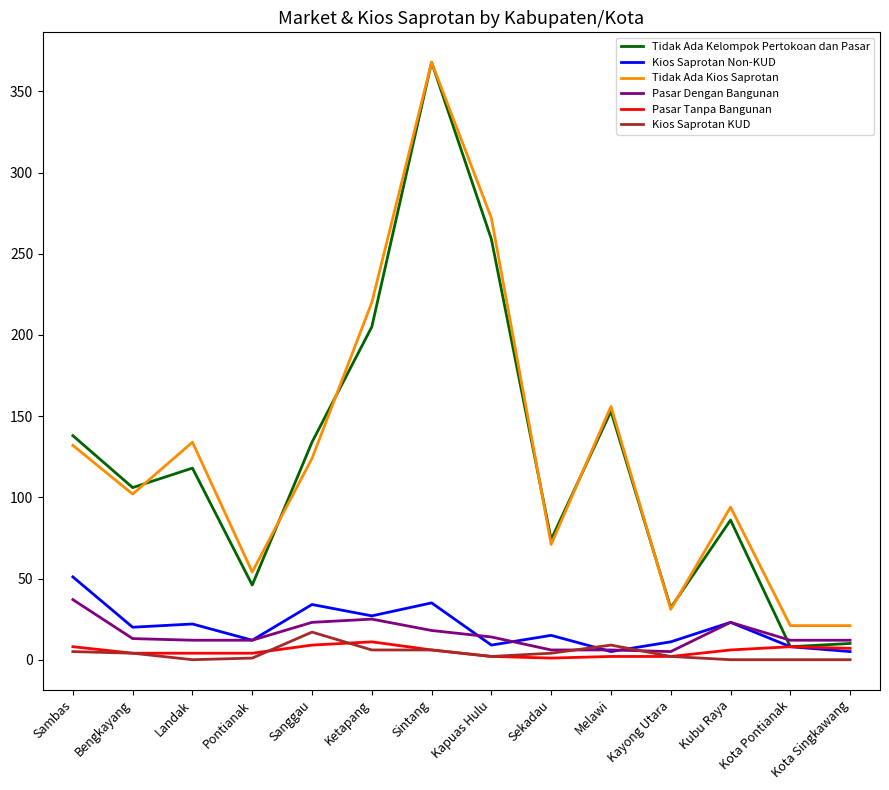

True or false: Tidak Ada Kelompok Pertokoan dan Pasar and Tidak Ada Kios Saprotan cross at least once.

True